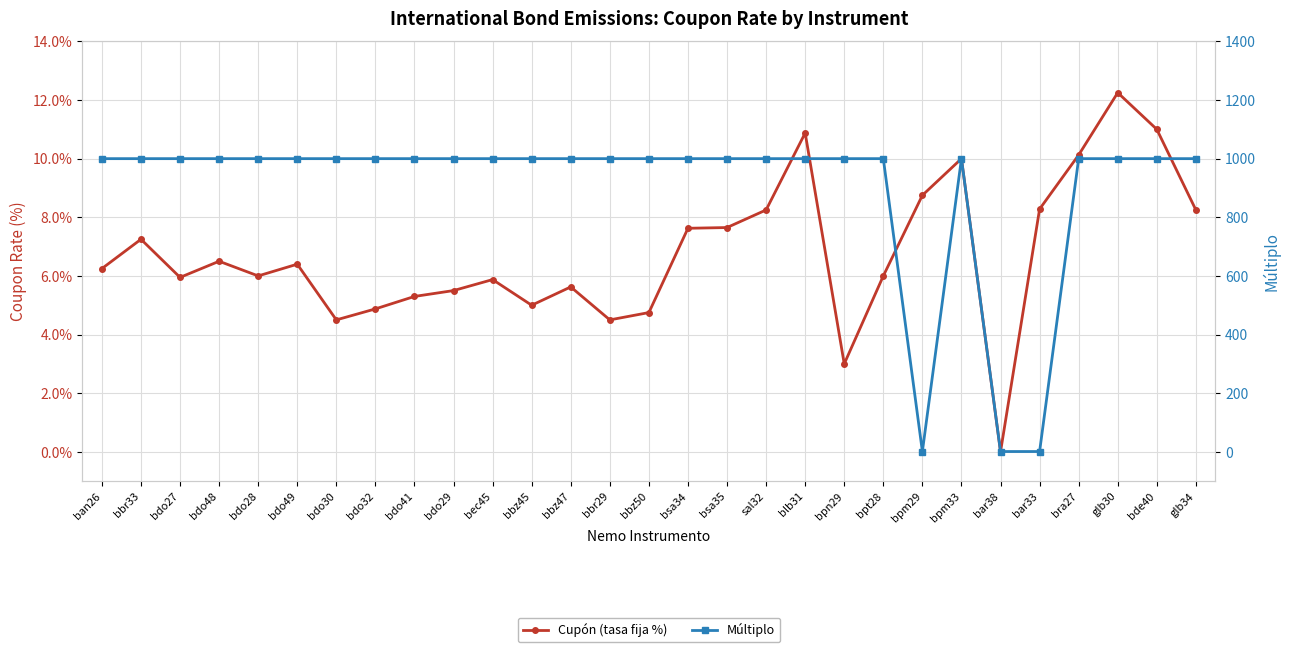

True or false: Múltiplo has a value of 1000.0 at bdo28.

True